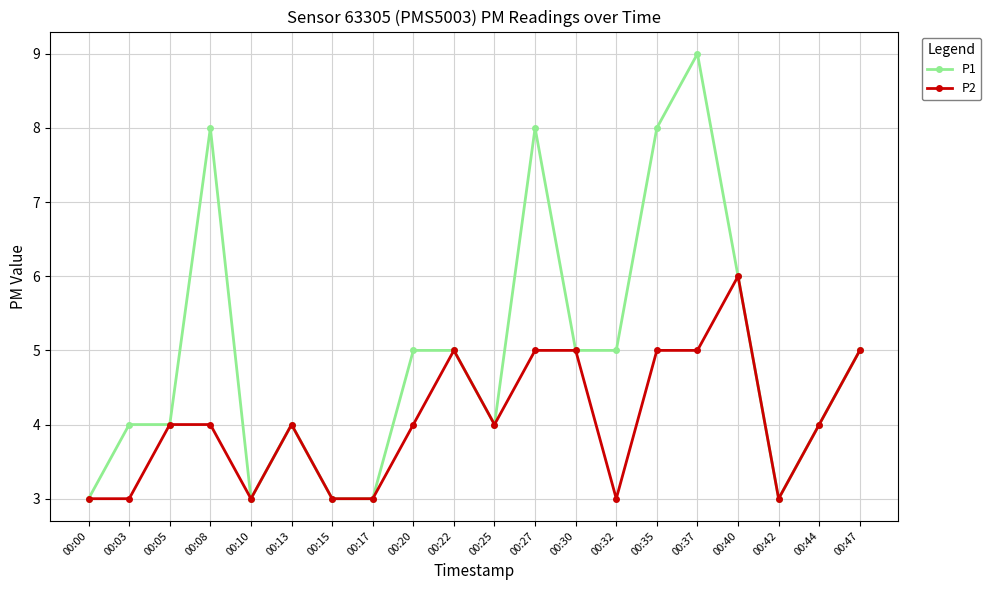

Which series has the widest spread of values?

P1